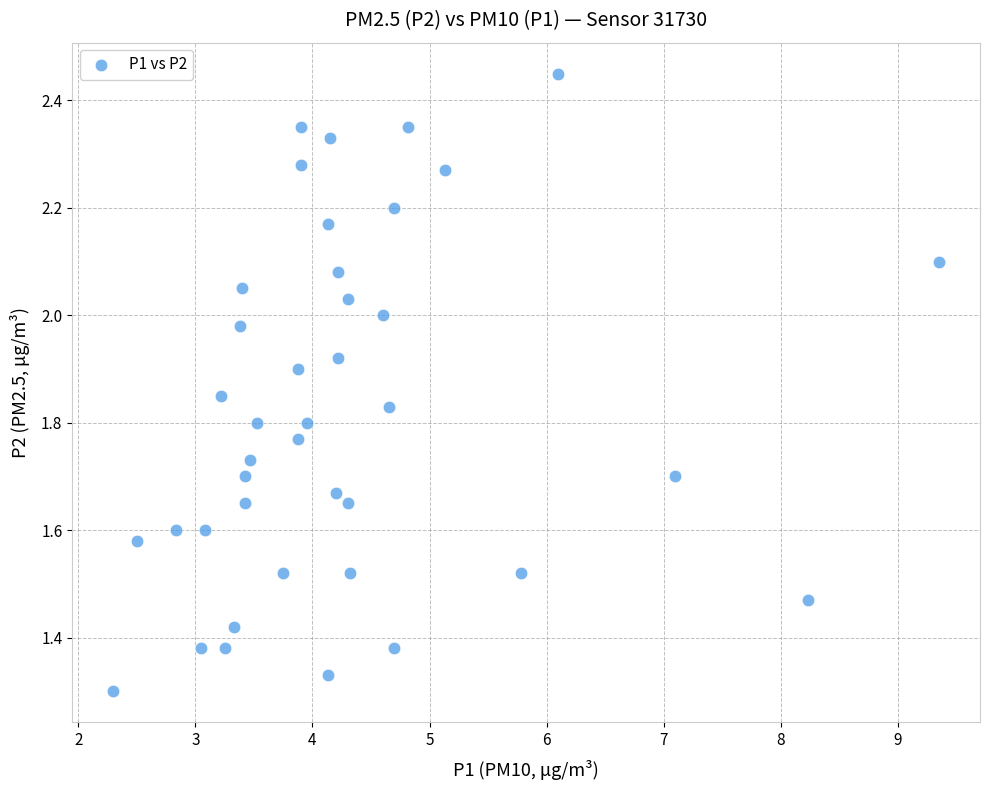

What is the range of X values (max minus min)?

7.0